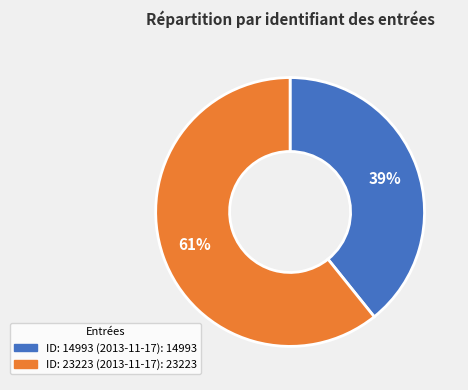

Does any single category account for the majority?

Yes